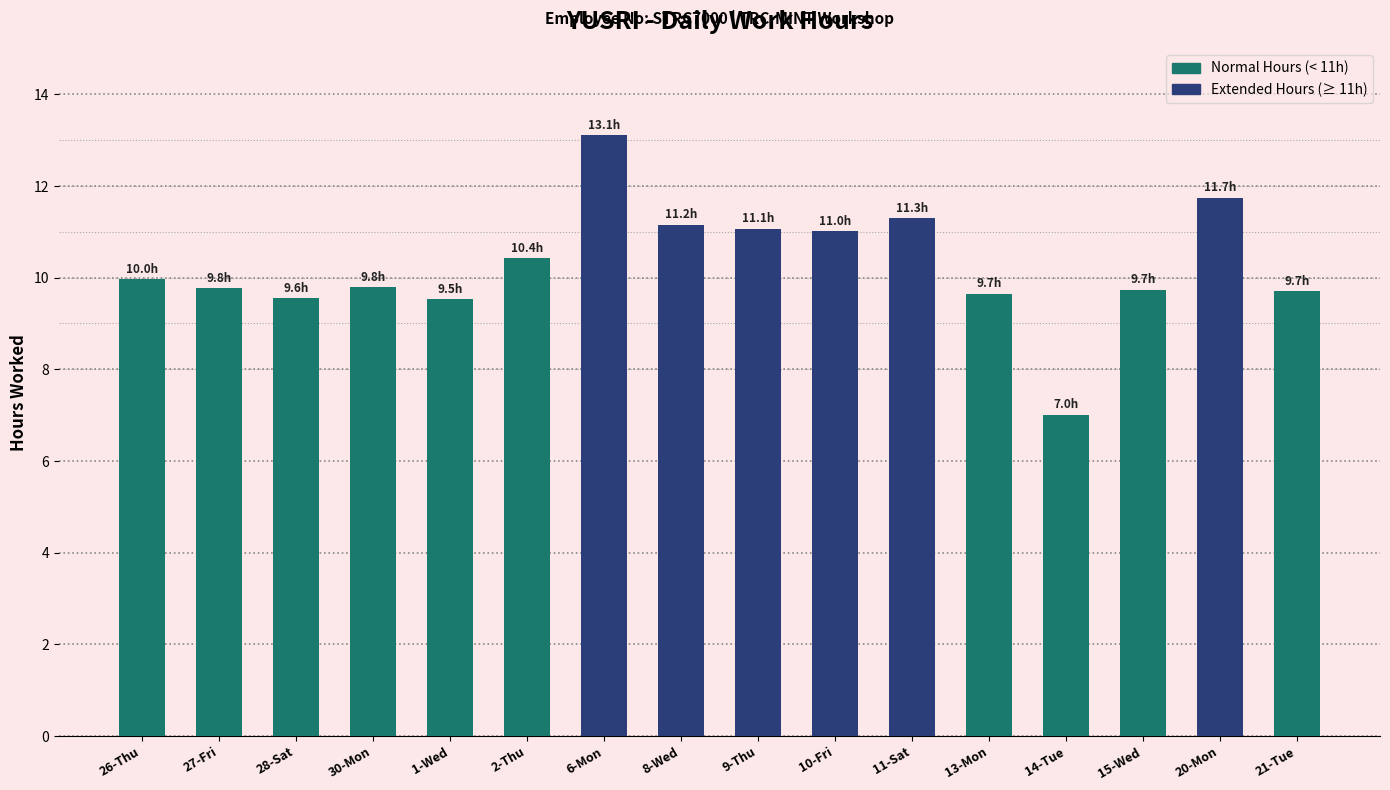

What is the value of the 10th bar from the left?

11.0